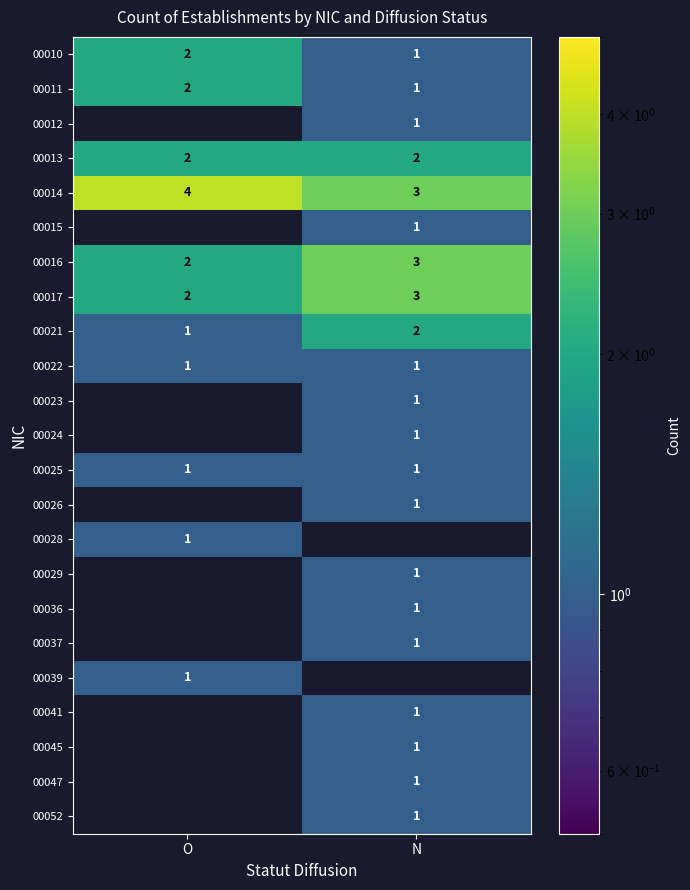

Is the value of 00010 at O greater than the value of 00026 at N?

Yes